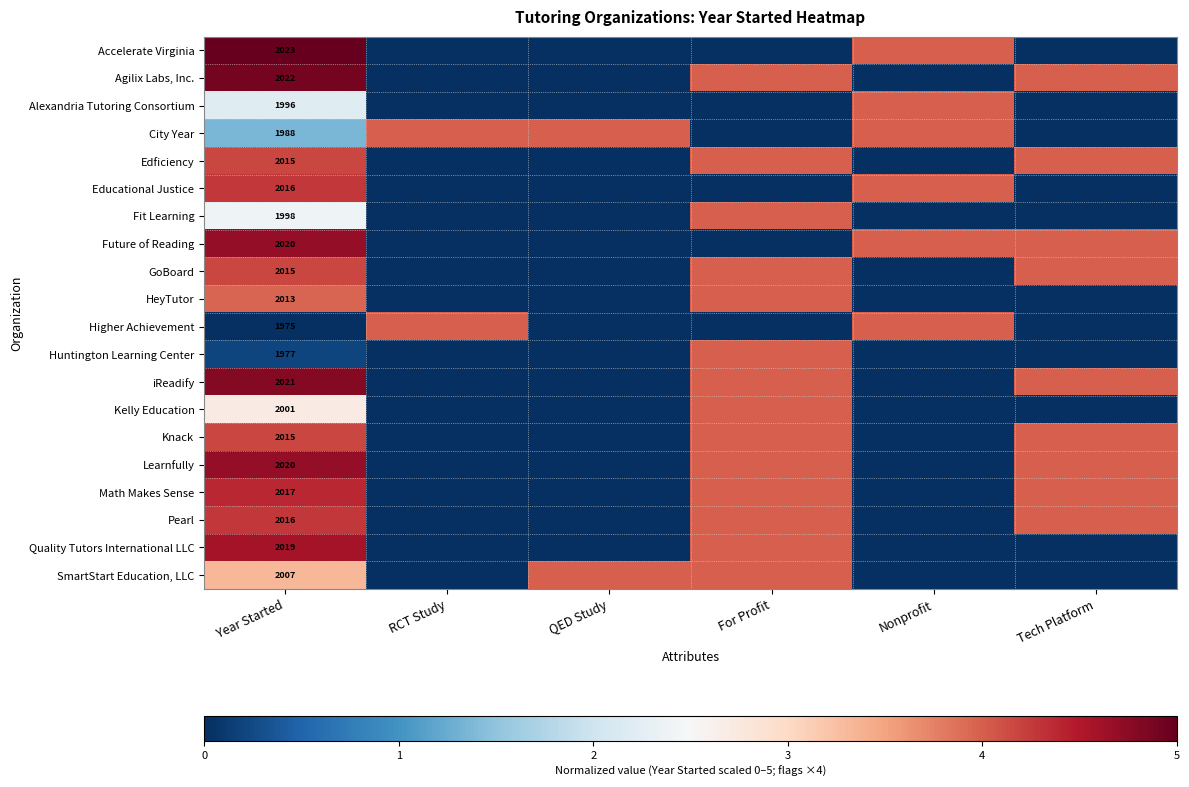

At which category is the sum across all series the highest?

Year Started